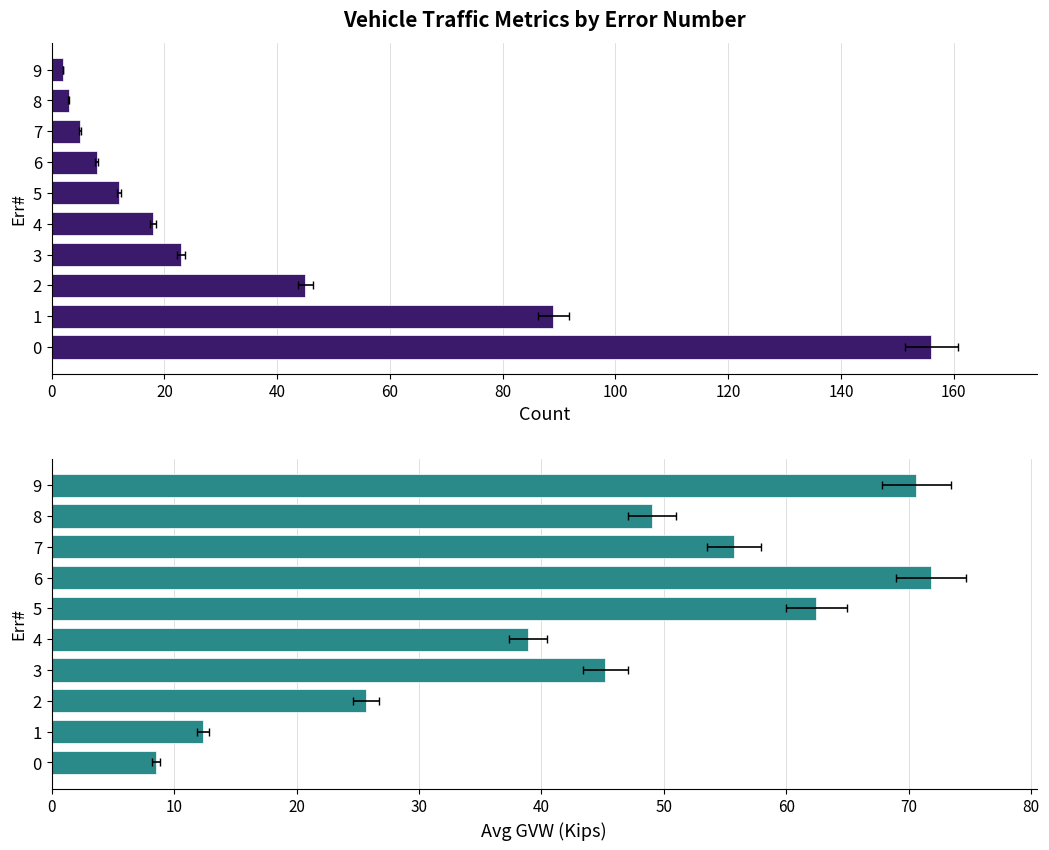

How many bars are there in total?

20